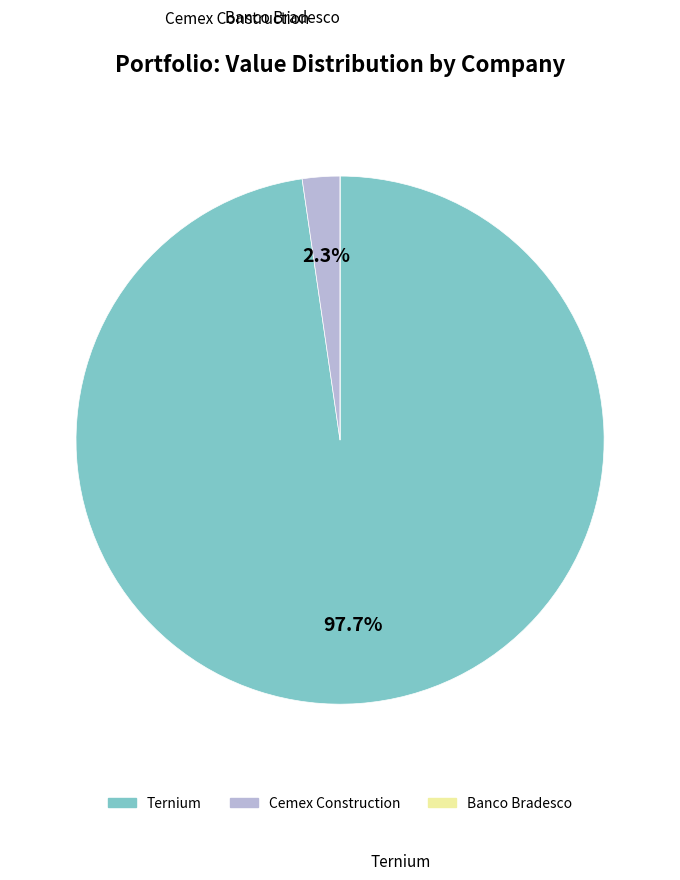

Do Ternium and Cemex Construction together represent more than half of the pie?

Yes